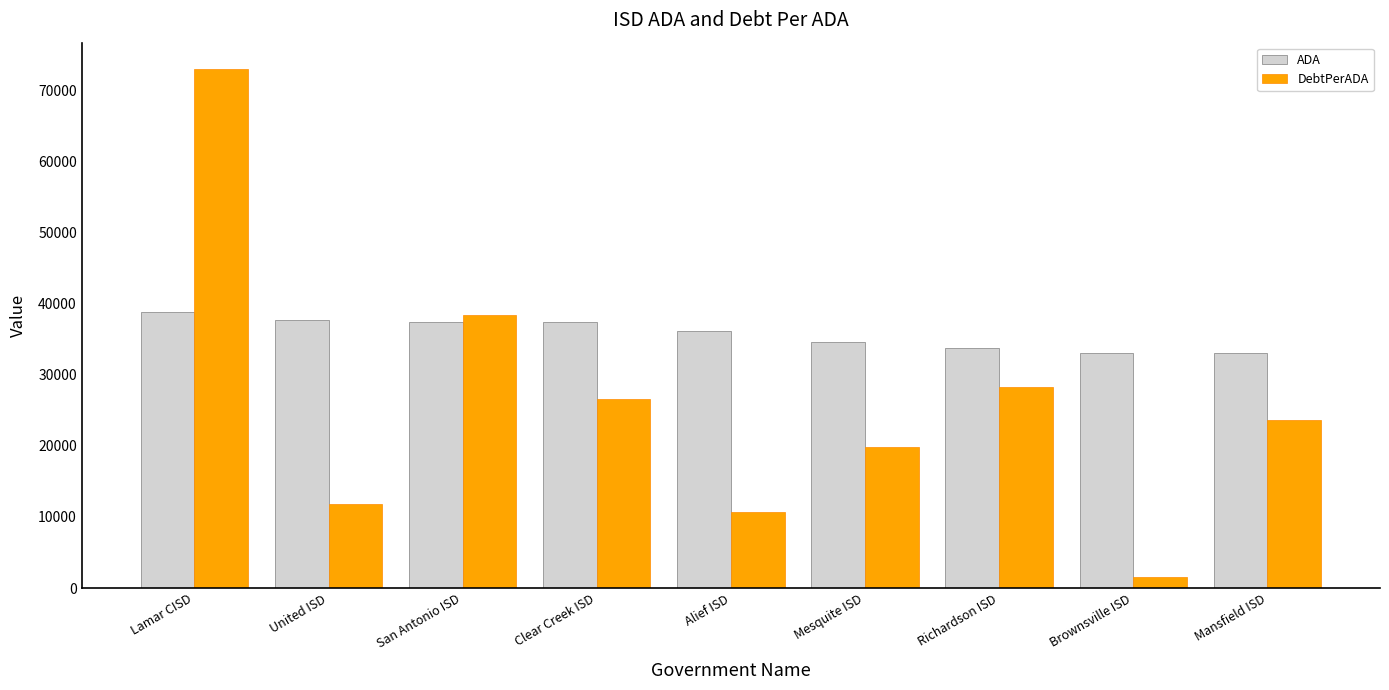

Between Richardson ISD and Brownsville ISD, which series saw the biggest shift?

DebtPerADA